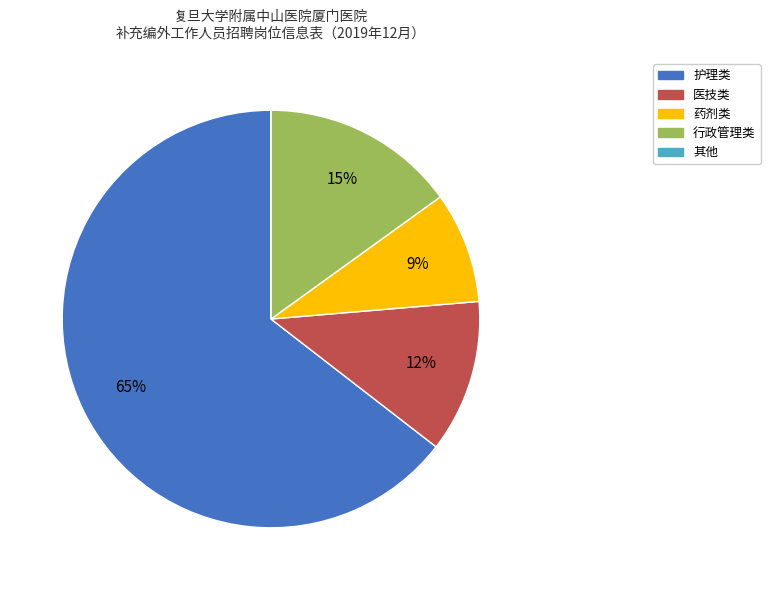

To the nearest percent, what is the average slice percentage?

20%